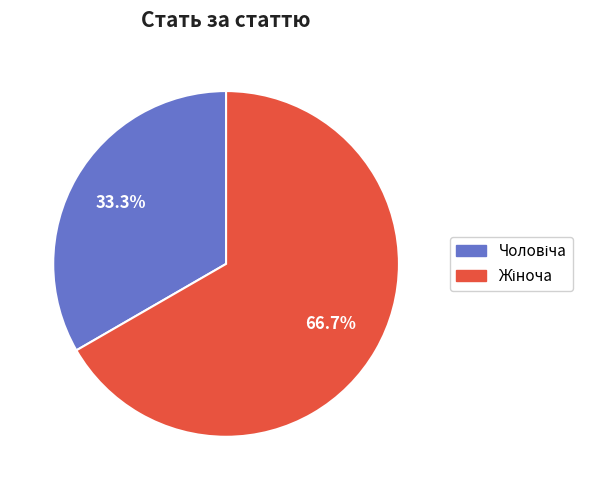

Is there any slice that represents more than half of the pie?

Yes